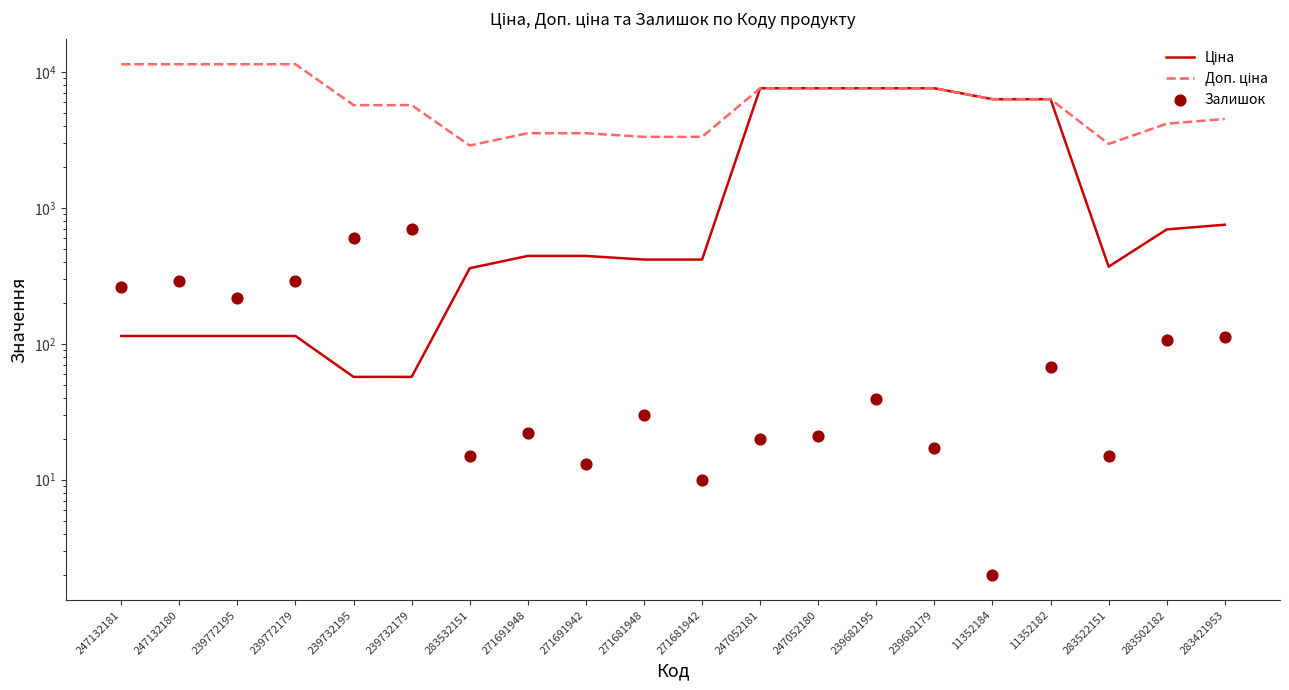

Which series contains the highest Y value?

Доп. ціна